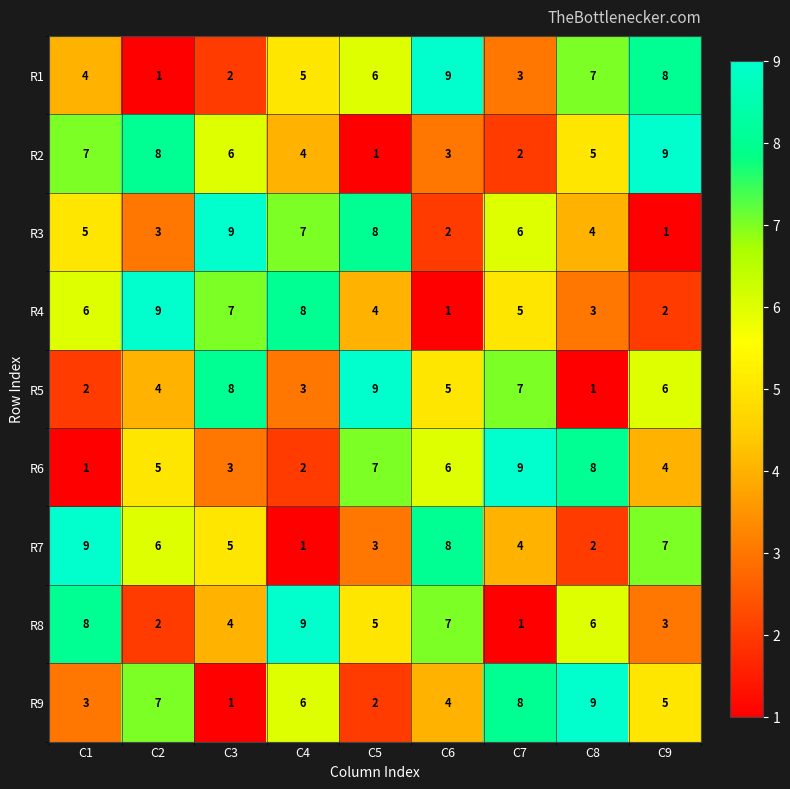

What is the approximate value of R9 at C8?

9